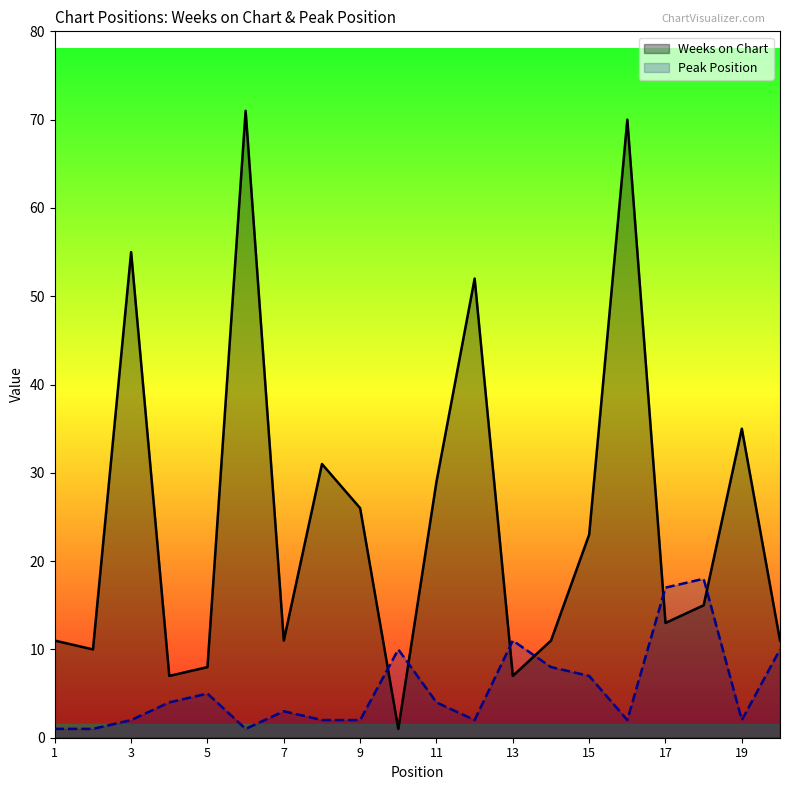

What is the spread (max minus min) of values at 13?

4